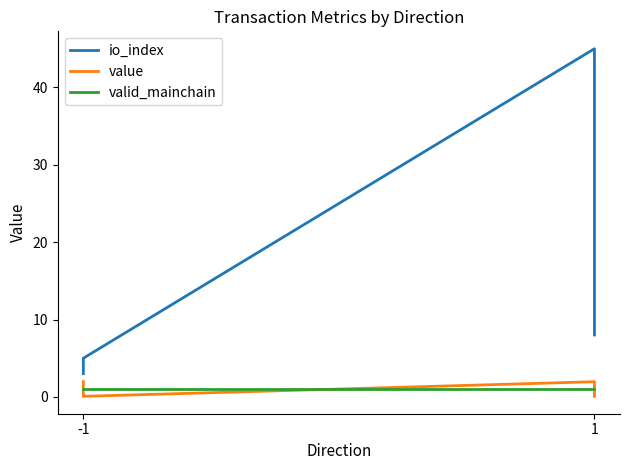

How many lines are shown in the chart?

3